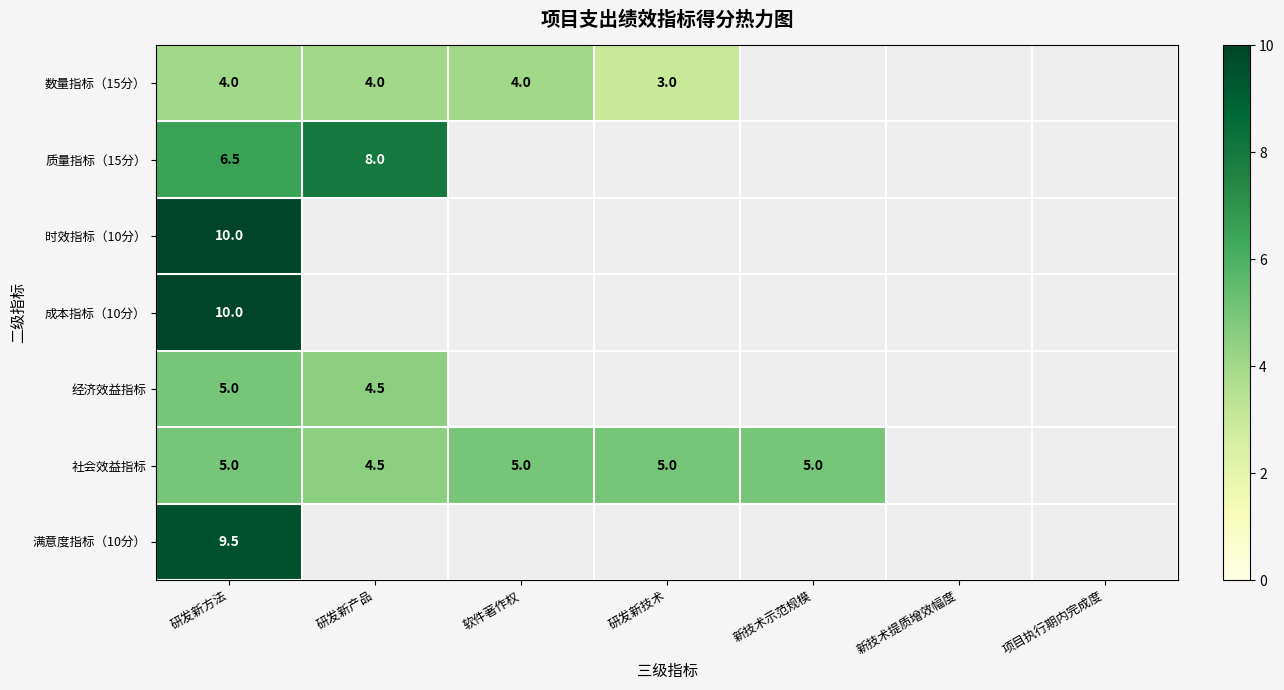

At which category is the sum across all series the highest?

研发新方法